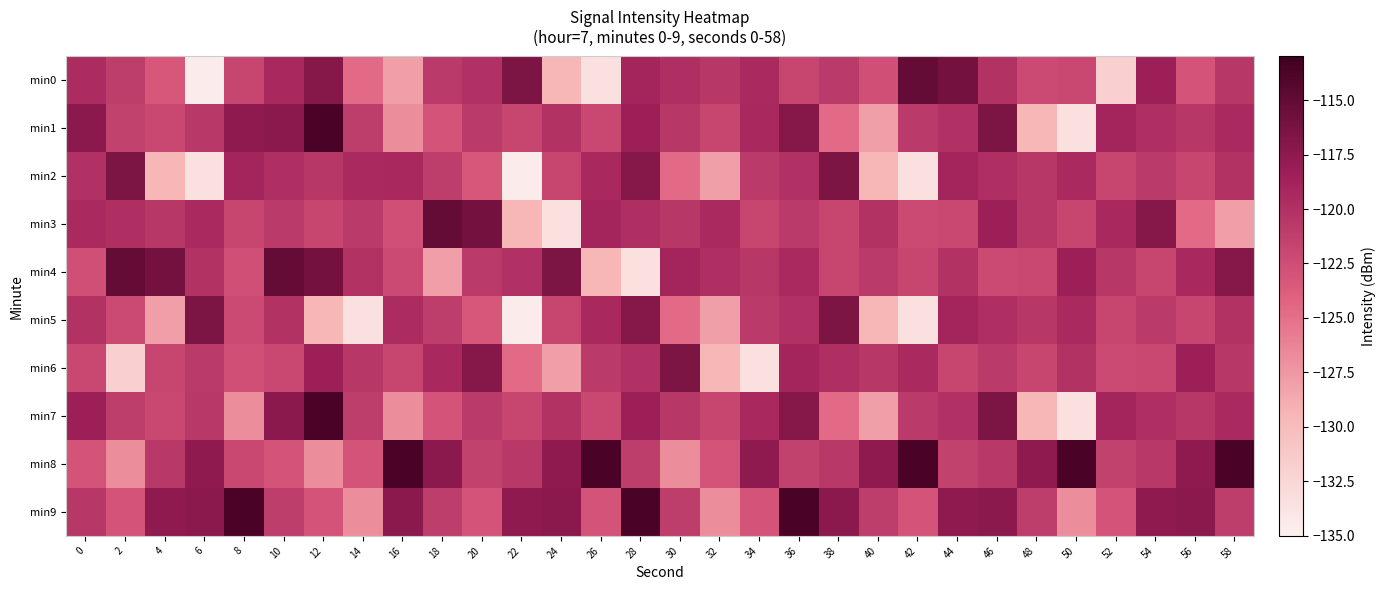

Count the number of data series in this chart.

10